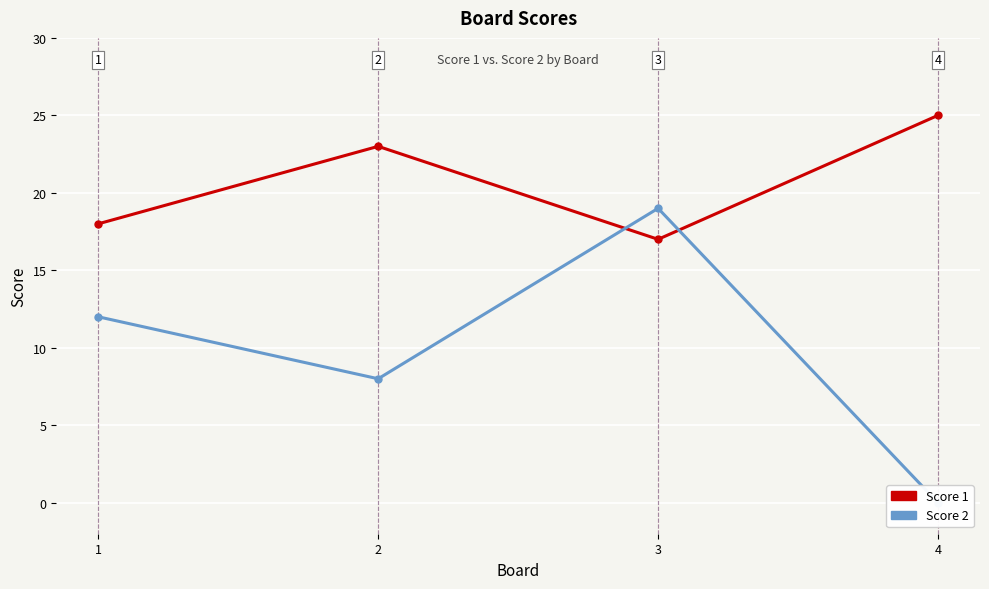

At which label does Score 1 first exceed 23?

4